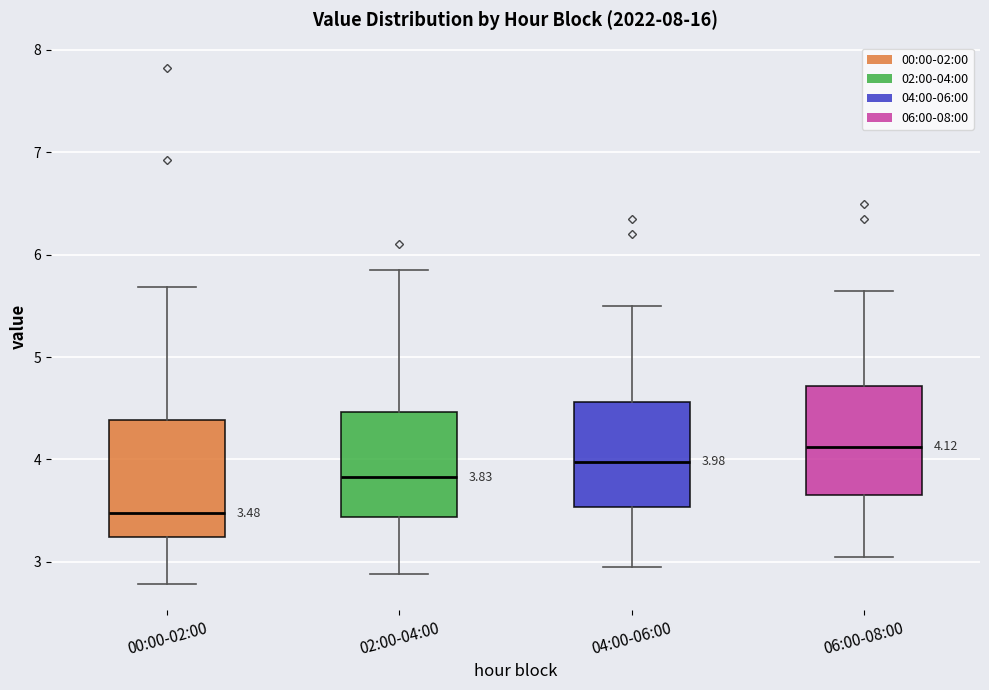

Which box has the highest median line?

06:00-08:00